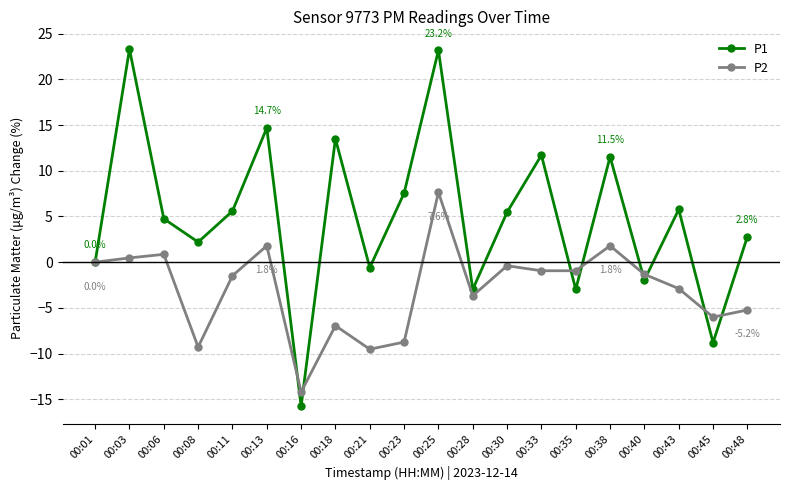

At 00:18, list the series in order from largest to smallest.

P1, P2